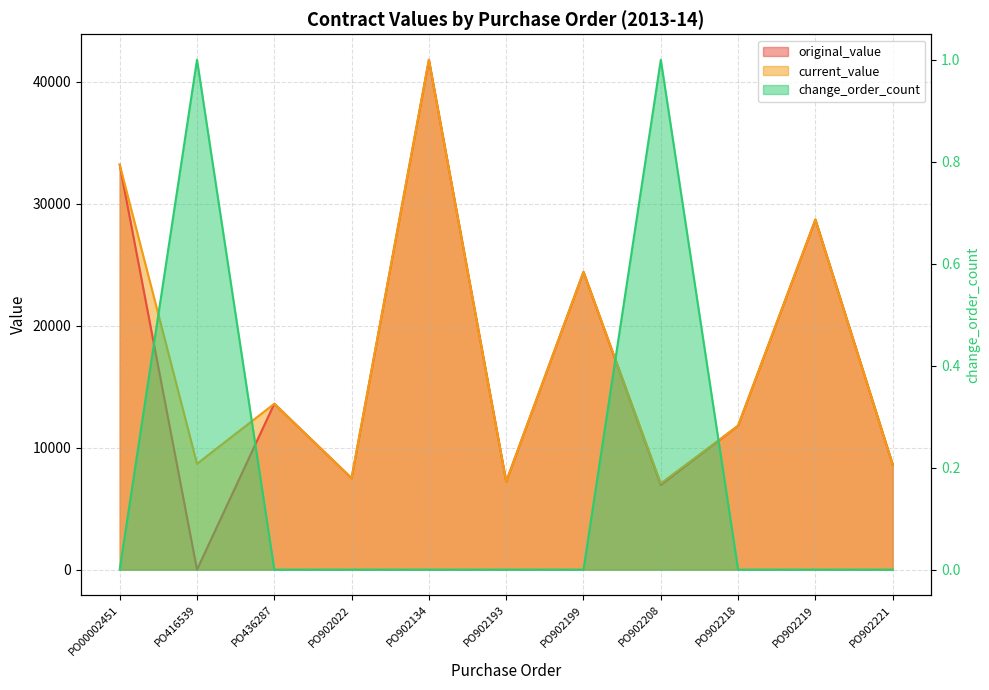

Reading right to left, extract all data points from this chart.

original_value: 8618.0	28701.7	11802.0	6949.1	24413.6	7220.6	41803.1	7499.0	13601.0	0.0	33203.8
current_value: 8618.0	28701.7	11802.0	7072.6	24413.6	7220.6	41803.1	7499.0	13601.0	8680.0	33203.8
change_order_count: 0.0	0.0	0.0	1.0	0.0	0.0	0.0	0.0	0.0	1.0	0.0